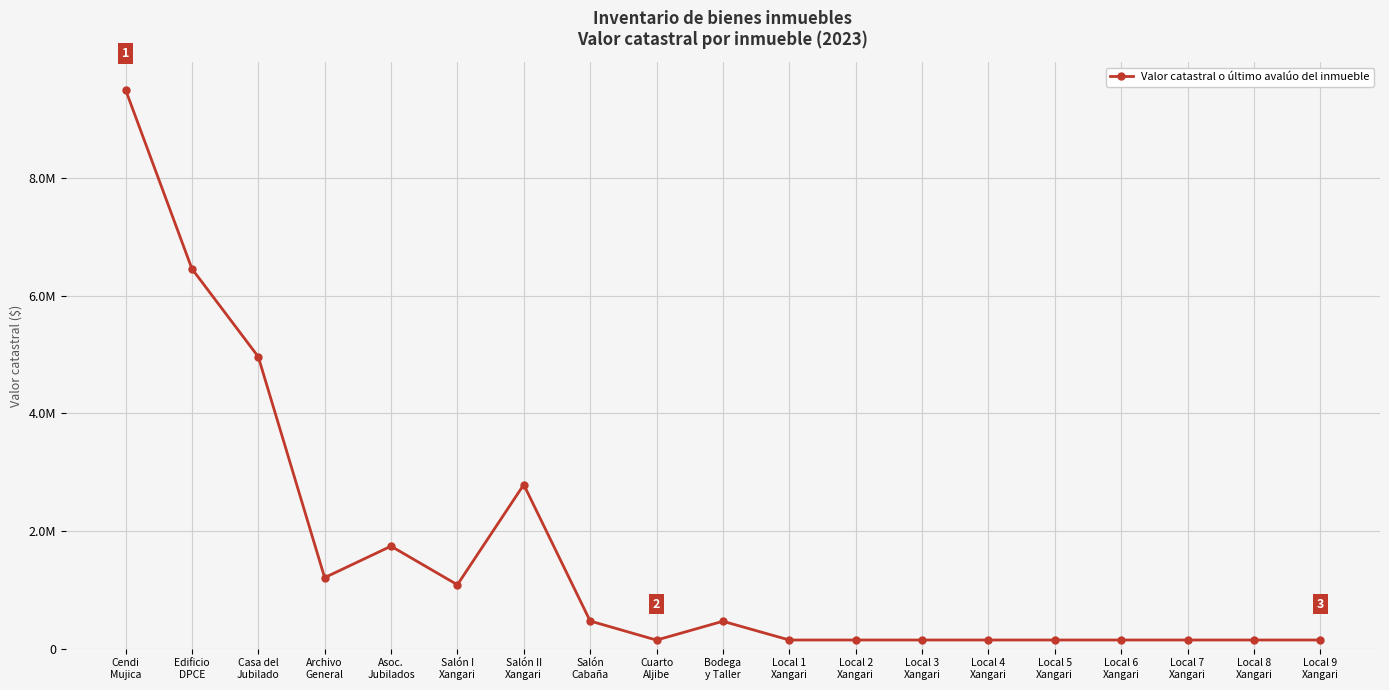

What is the sum of all values?

30168431.7